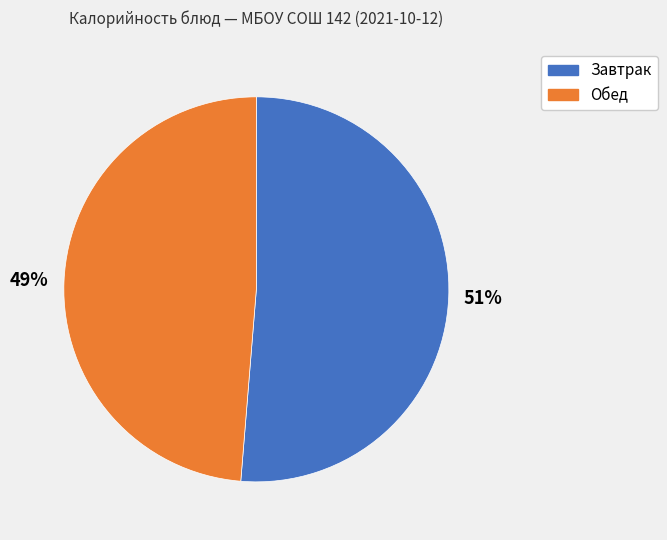

Is there any slice that represents more than half of the pie?

Yes